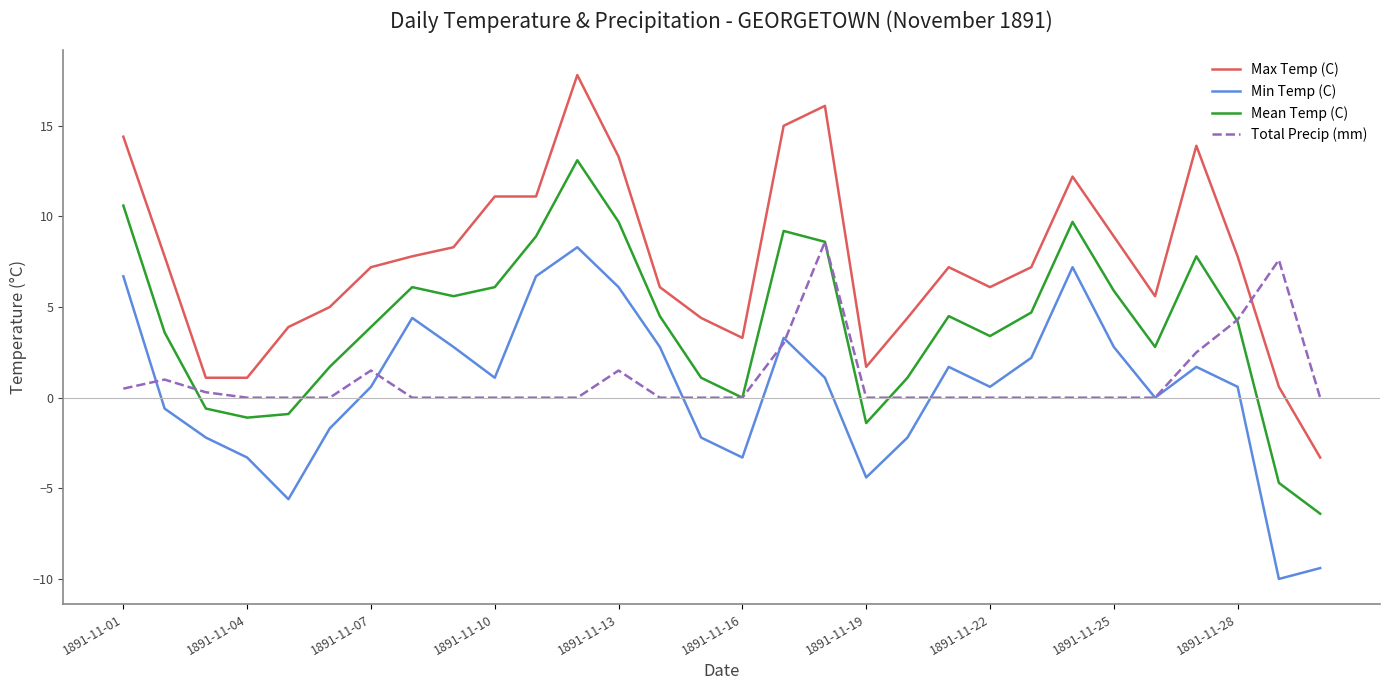

True or false: Max Temp (C) and Min Temp (C) cross at least once.

False